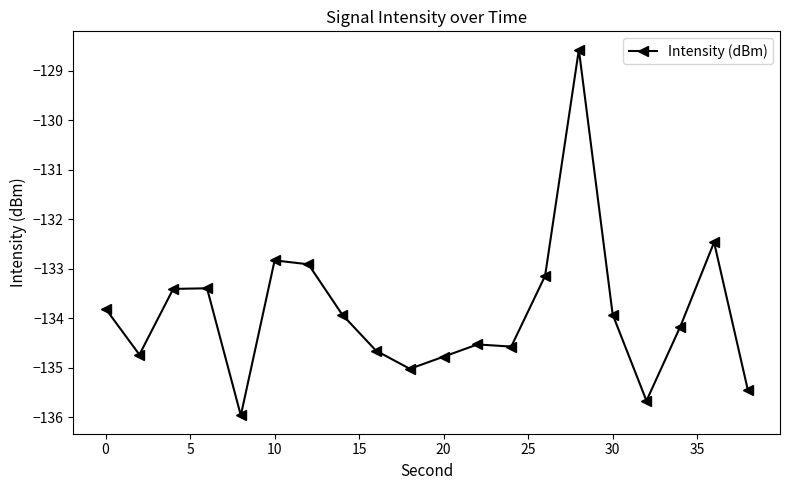

What is the greatest value displayed?

-128.6